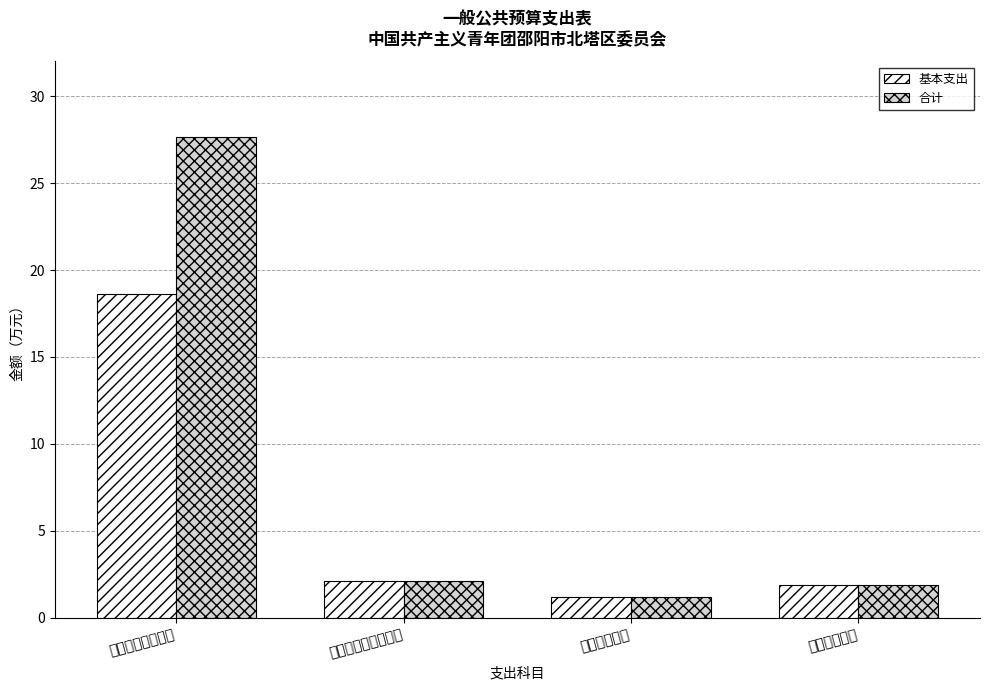

How many groups of bars are there?

4